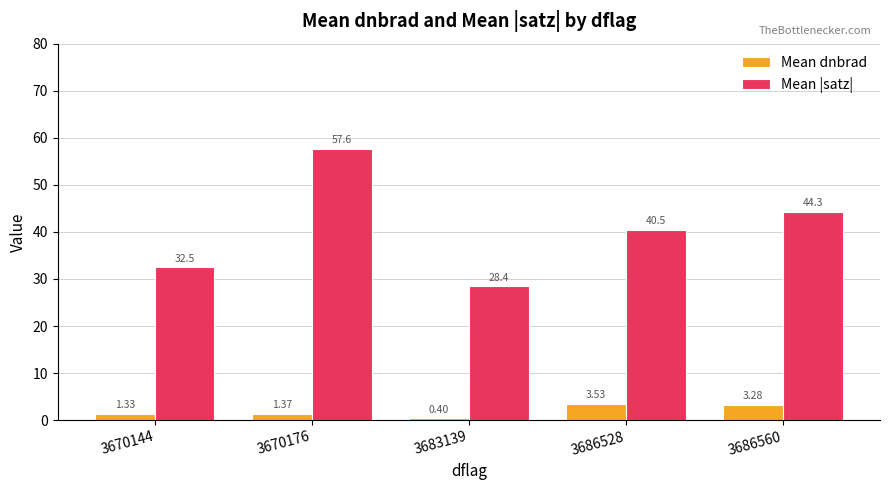

Rank the series at 3670176 from highest to lowest value.

Mean |satz|, Mean dnbrad